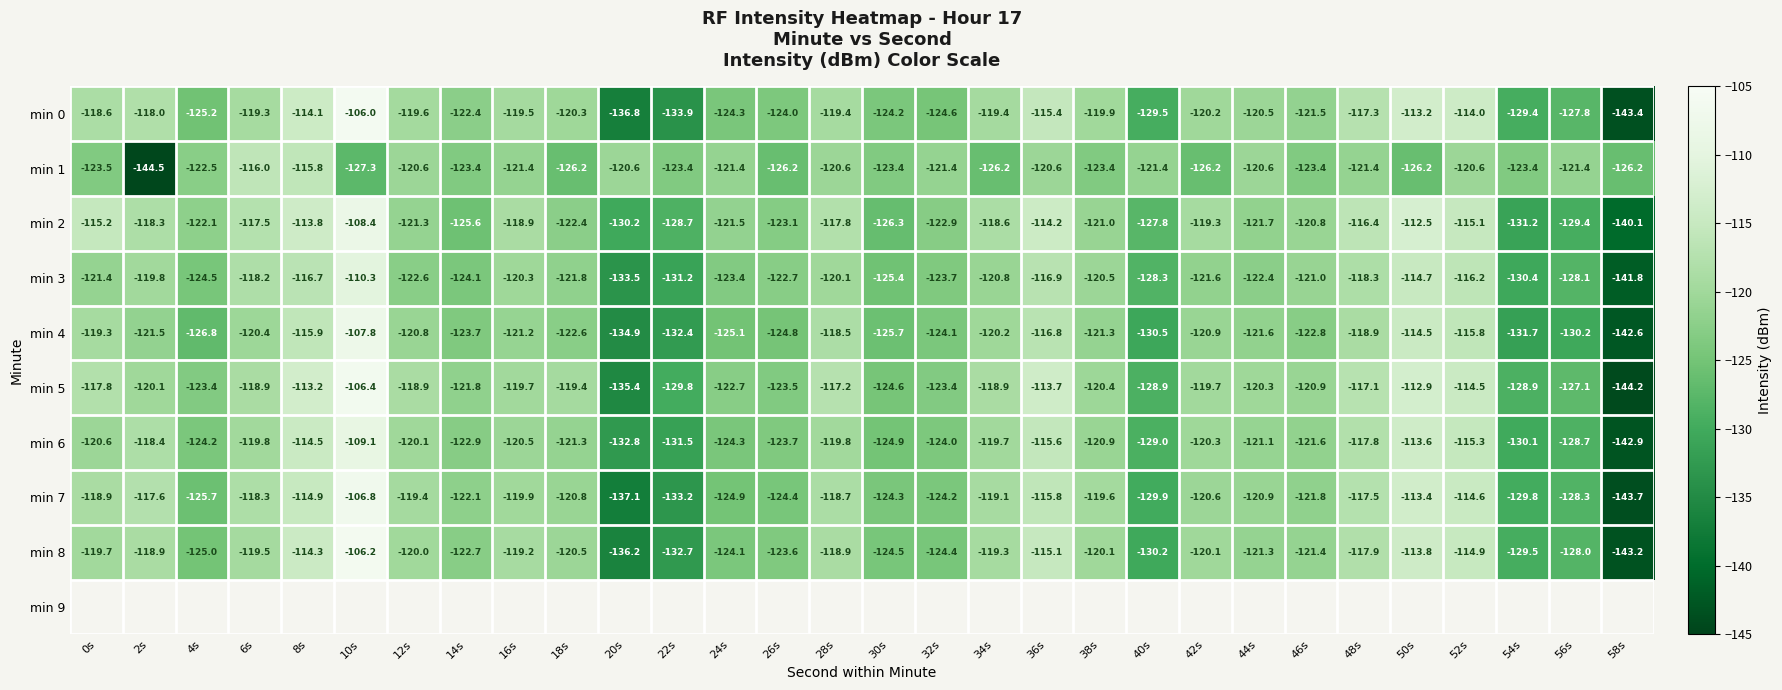

The min 1 series shows -121.4 at 32s. True or false?

True